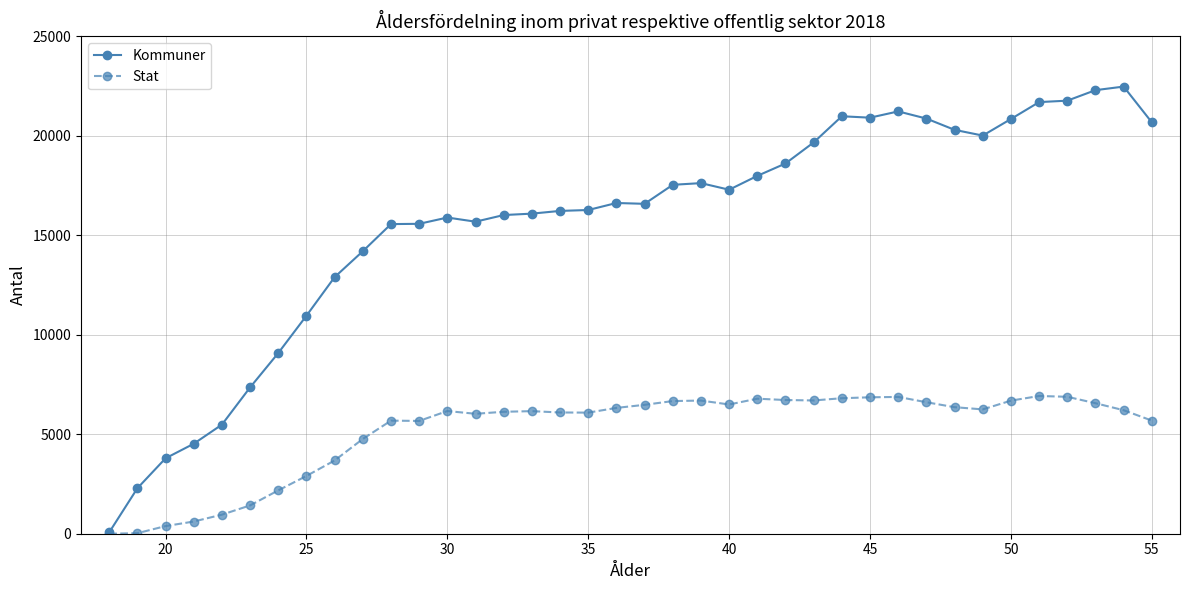

Which series has the largest total across all categories?

Kommuner